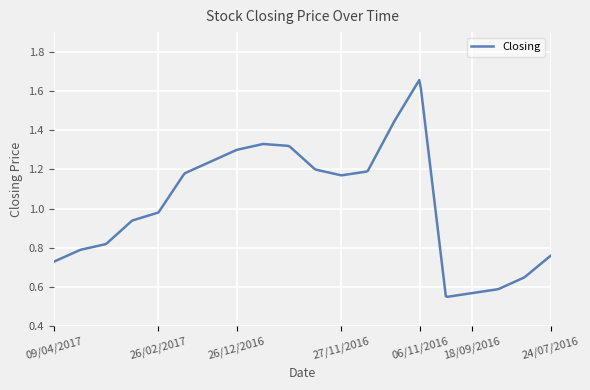

Reading left to right, transcribe all the data shown in this chart.

0.7	0.8	0.8	0.9	1.0	1.2	1.2	1.3	1.3	1.3	1.2	1.2	1.2	1.4	1.7	0.6	0.6	0.6	0.7	0.8